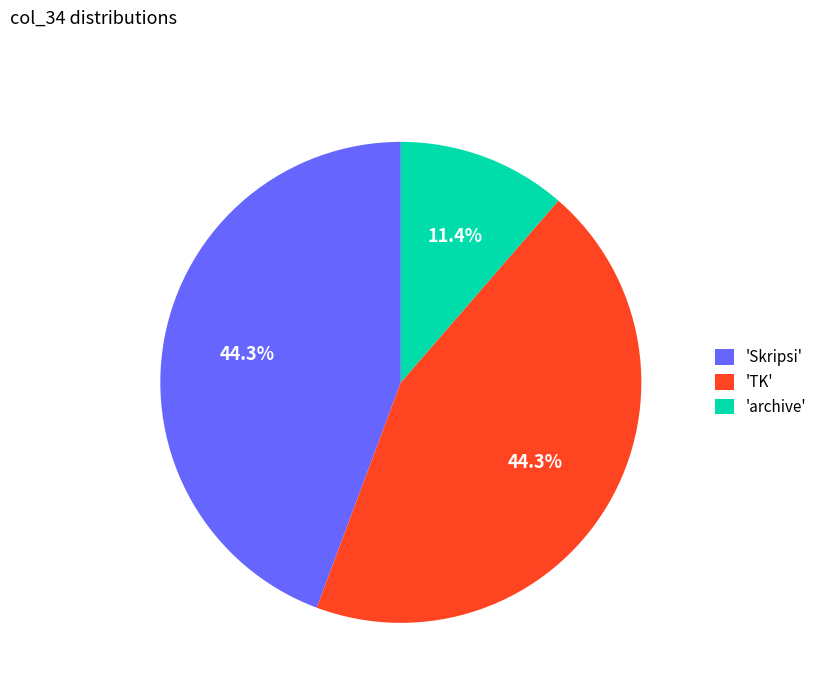

How many segments does this pie chart have?

3